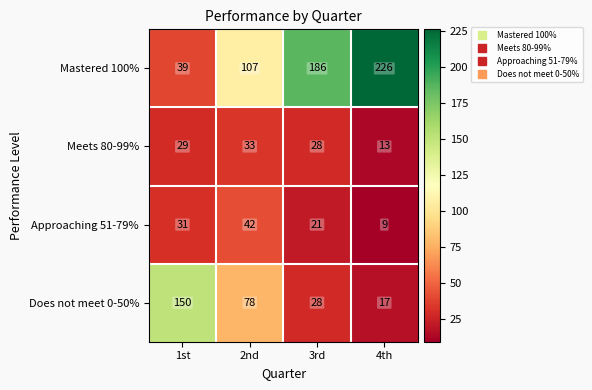

What is the total value across all series at 2nd?

260